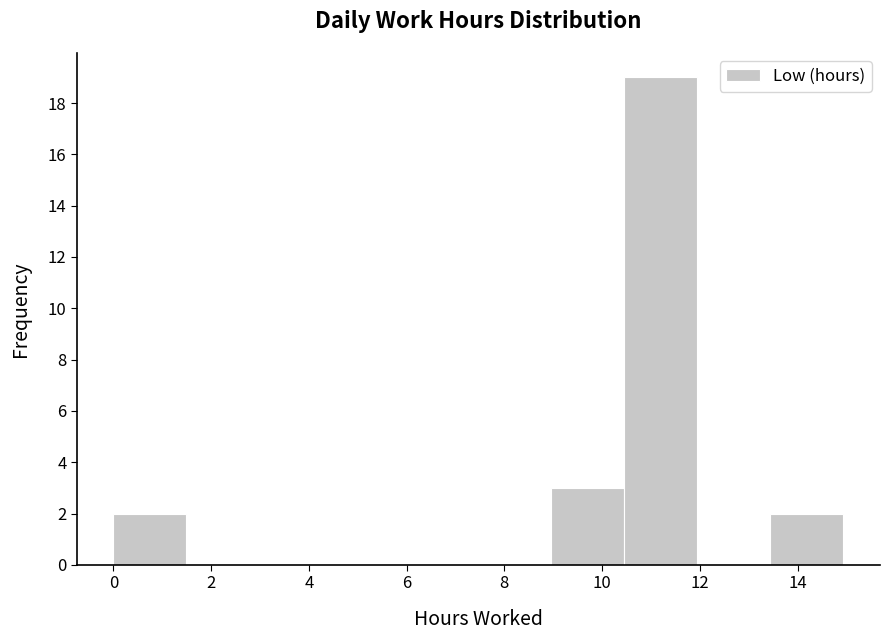

Reading left to right, list every bar in this chart as the range it spans on the x-axis followed by its height. Neither the bar edges nor the heights are printed on the chart, so give them approximately, as read against the axes.

0.0 to 1.4: 2
1.4 to 3.0: 0
3.0 to 4.4: 0
4.4 to 6.0: 0
6.0 to 7.4: 0
7.4 to 9.0: 0
9.0 to 10.4: 3
10.4 to 12.0: 19
12.0 to 13.4: 0
13.4 to 15.0: 2